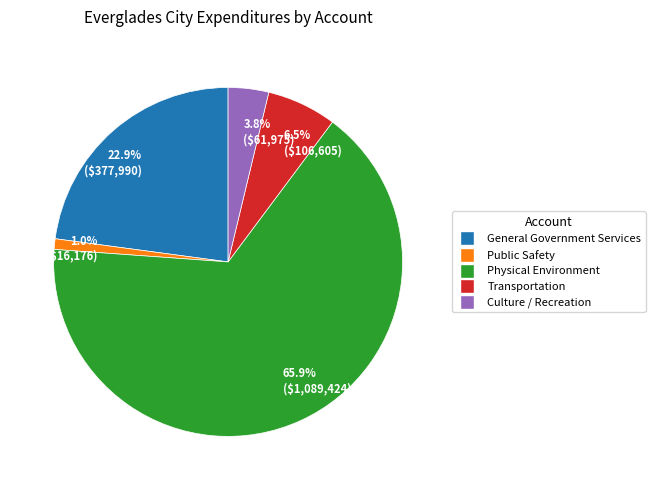

Count the number of slices in the pie.

5